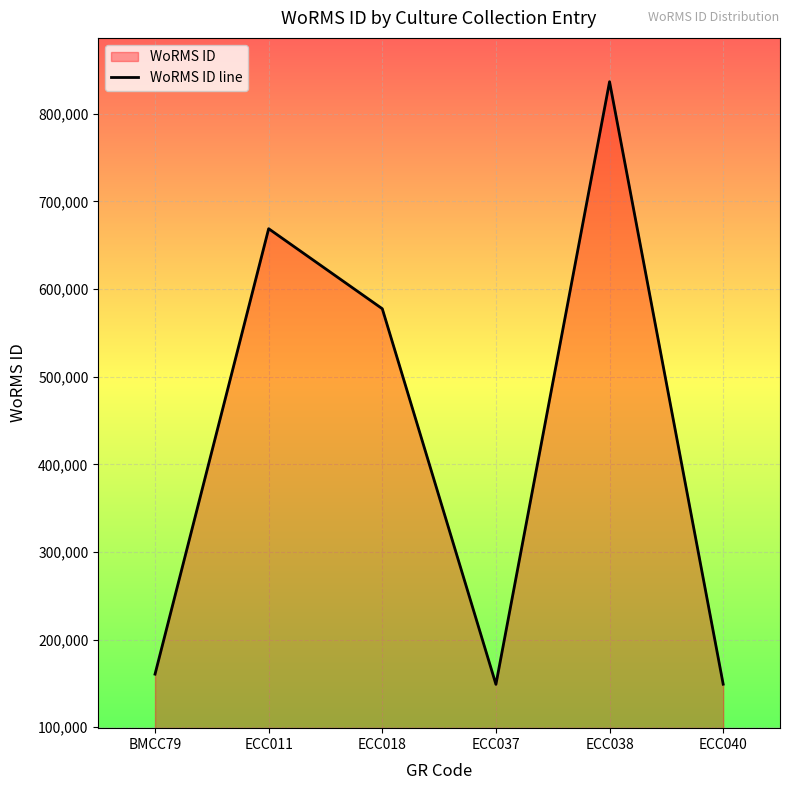

How many interior local peaks (higher than both neighbors) does the data have?

2